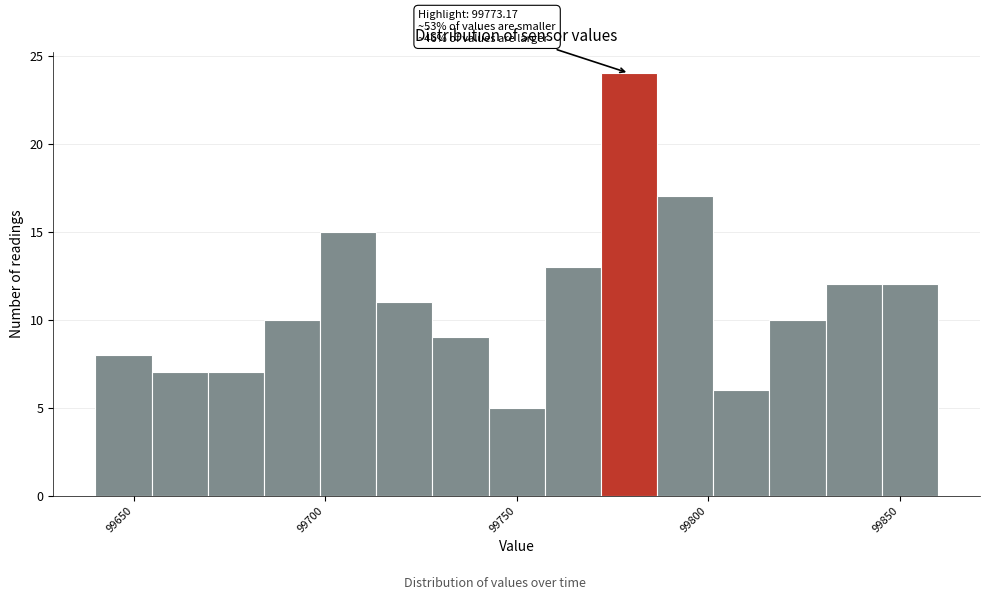

Read against the x-axis, roughly where is the centre of the tallest bar?

99780